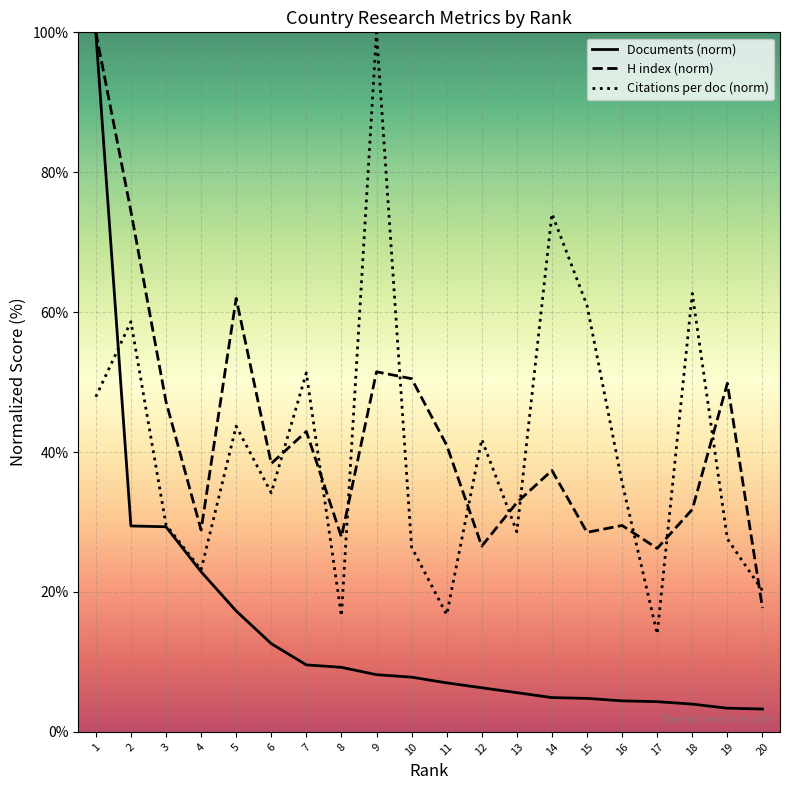

True or false: Documents and H index intersect in this chart.

False